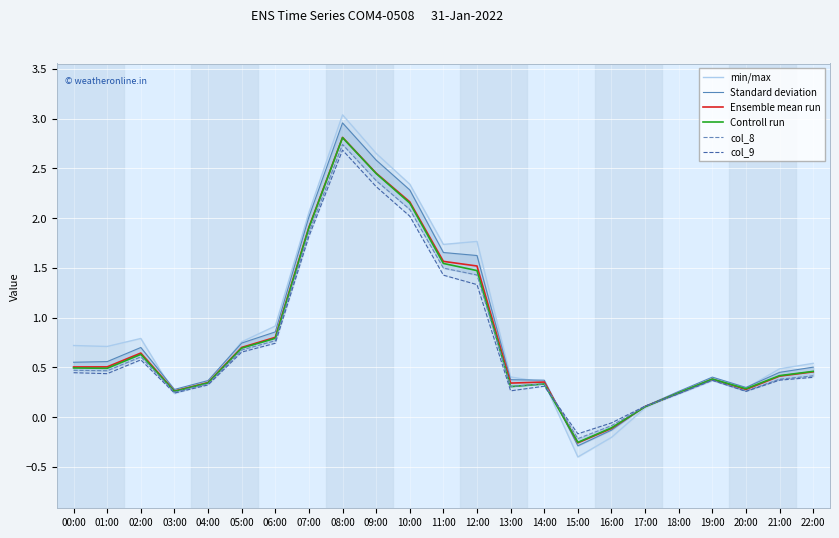

Which series changed the most between 11:00 and 22:00?

min/max